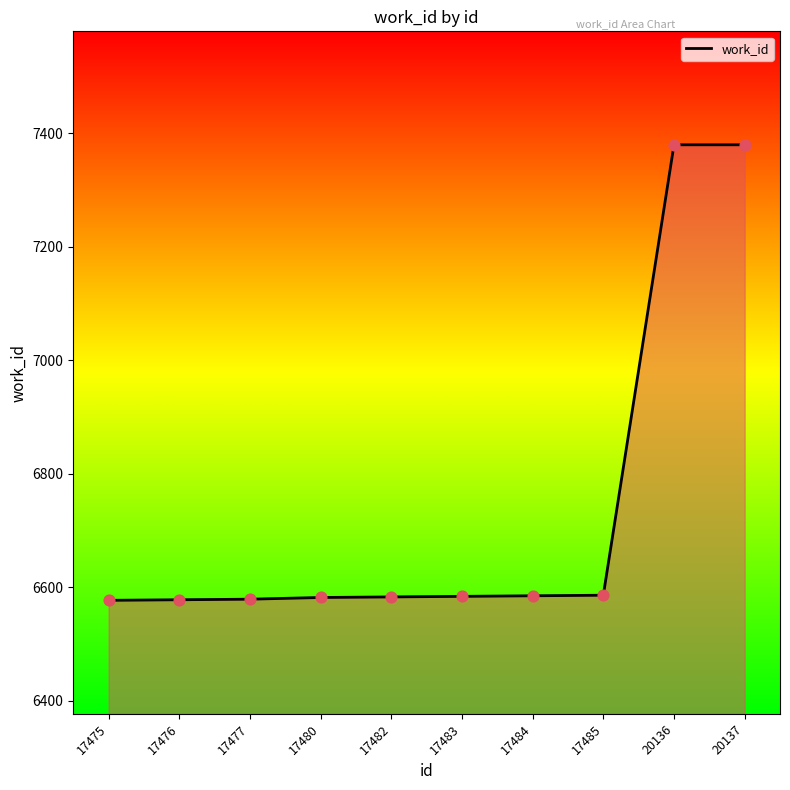

What is the change in value from 17485 to 20137?

+794